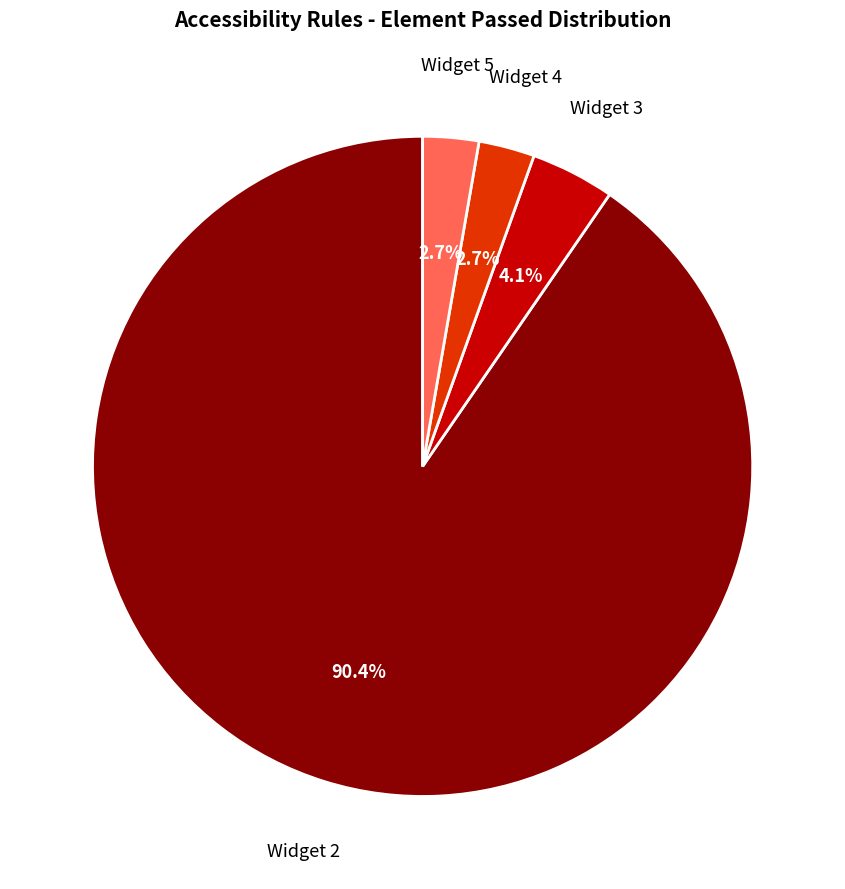

Is there a majority slice in this chart?

Yes